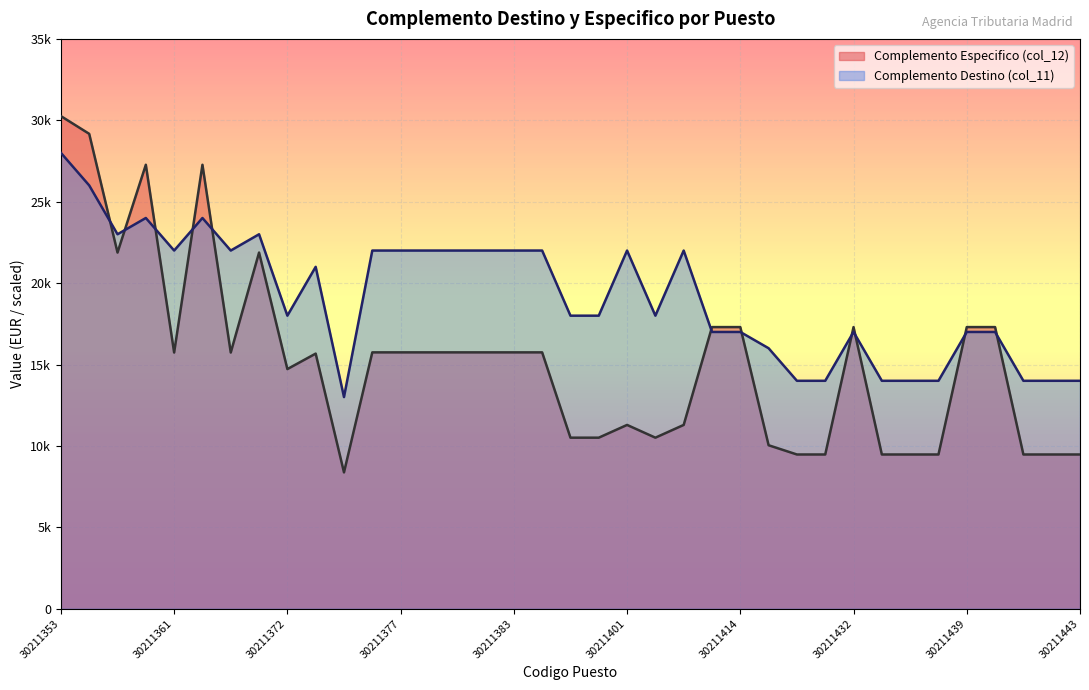

What is the difference between the maximum and minimum values in the Complemento Destino (col_11) series?

15000.0